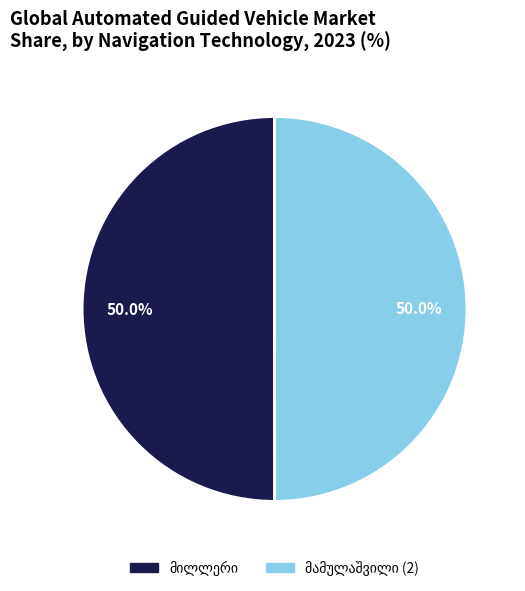

Which slice is the smallest?

მამულაშვილი (2)